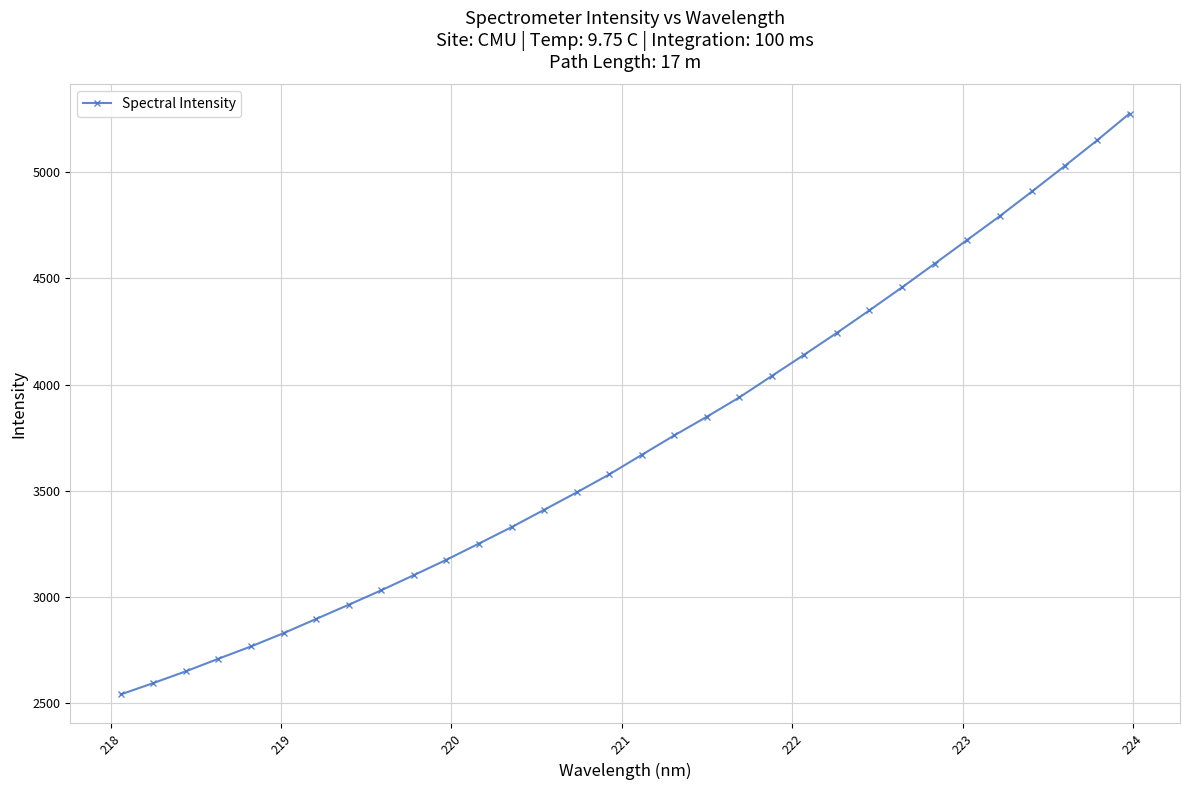

What is the value of the 2nd point from the left?

2594.2